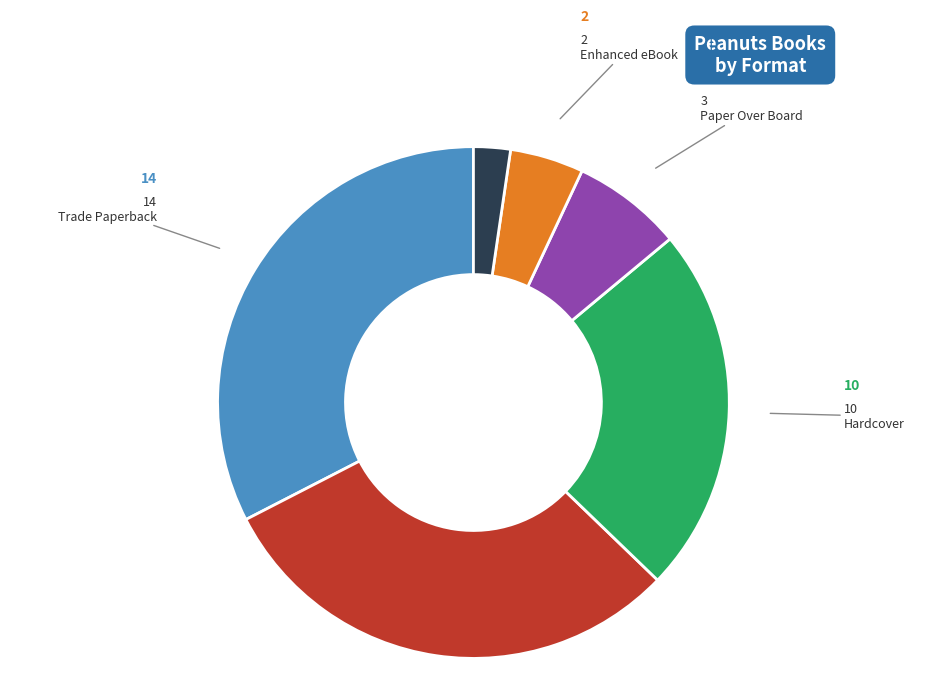

Does any single category account for the majority?

No